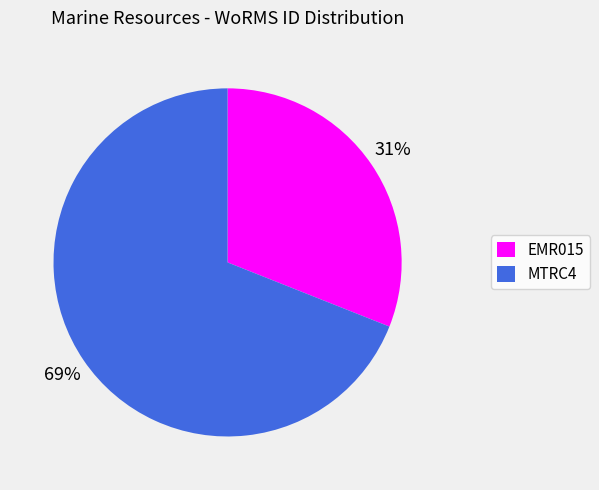

Which slice is the smallest?

EMR015